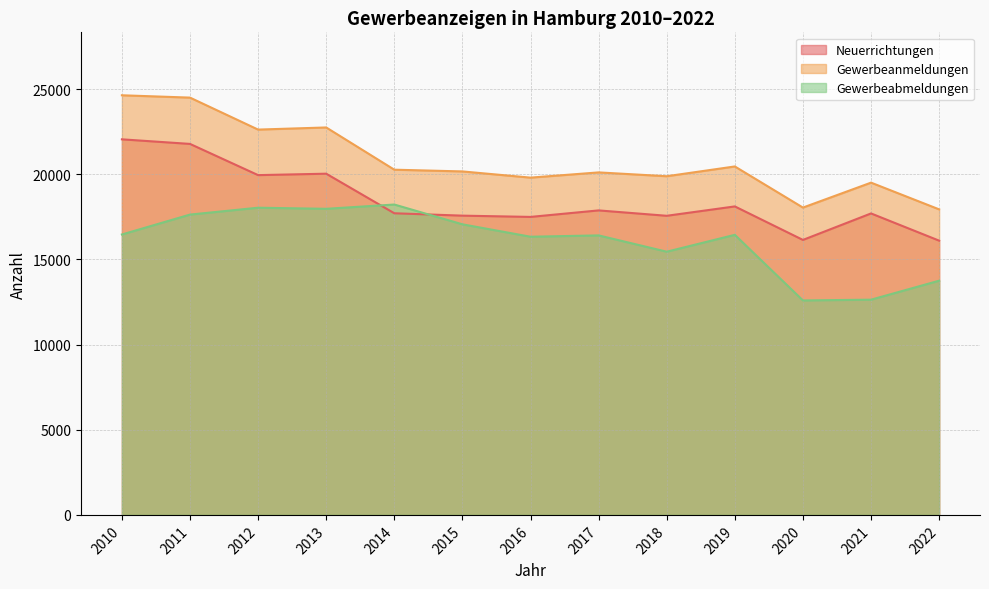

Rank the series at 2014 from highest to lowest value.

Gewerbeanmeldungen, Gewerbeabmeldungen, Neuerrichtungen